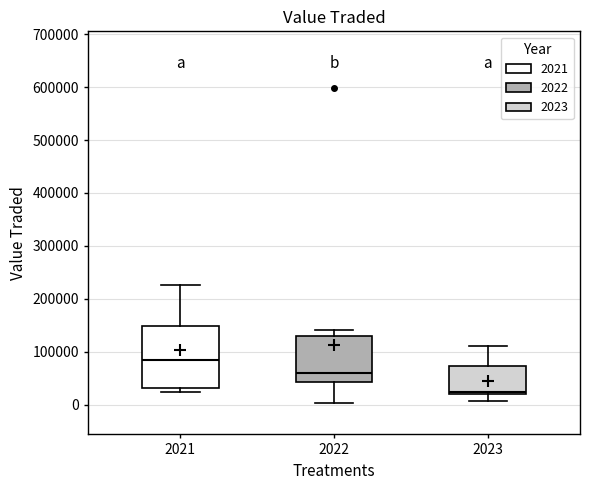

Reading left to right, transcribe this box plot: for each box, give where its median line is, the range the box spans, and where its two whiskers end, as read against the y-axis. The values are not printed on the chart, so give them approximately, as read against the axis.

2021: median 80000, box 30000 to 150000, whiskers 20000 to 230000
2022: median 60000, box 40000 to 130000, whiskers 0 to 140000
2023: median 20000 (just above the box's lower edge), box 20000 to 70000, whiskers 10000 to 110000